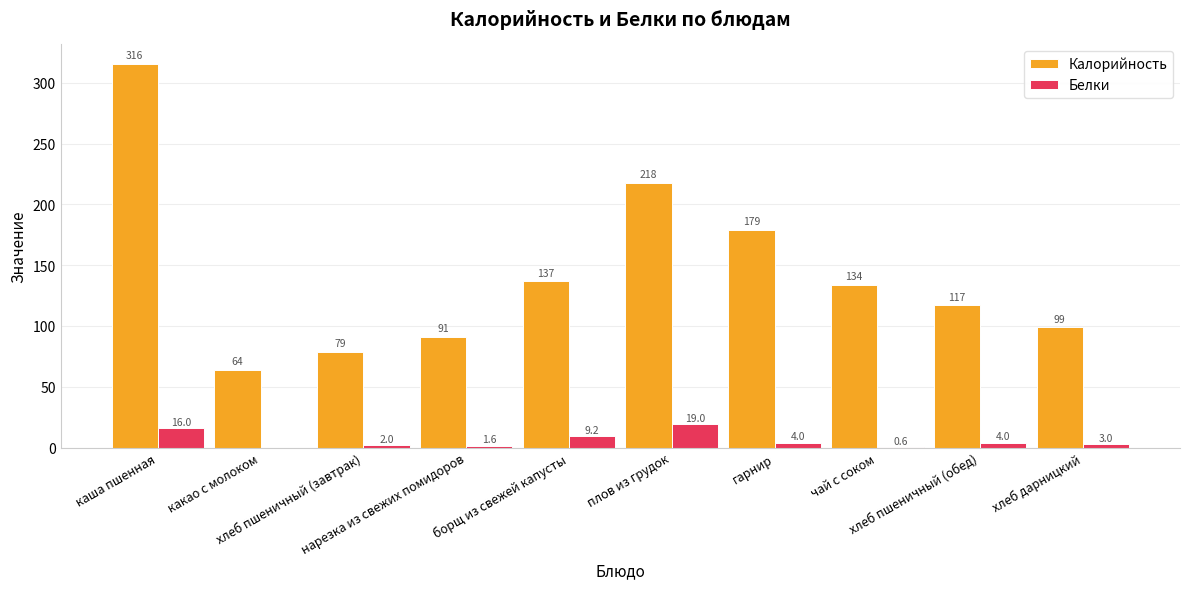

Which series has the widest spread of values?

Калорийность